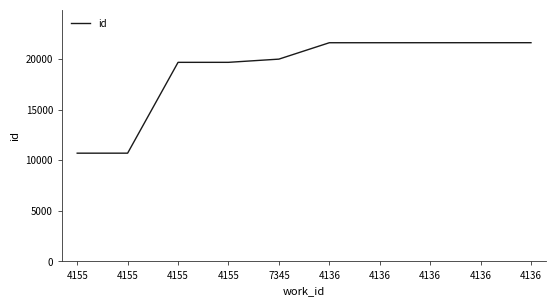

Does the chart display data point markers on the line(s)?

No